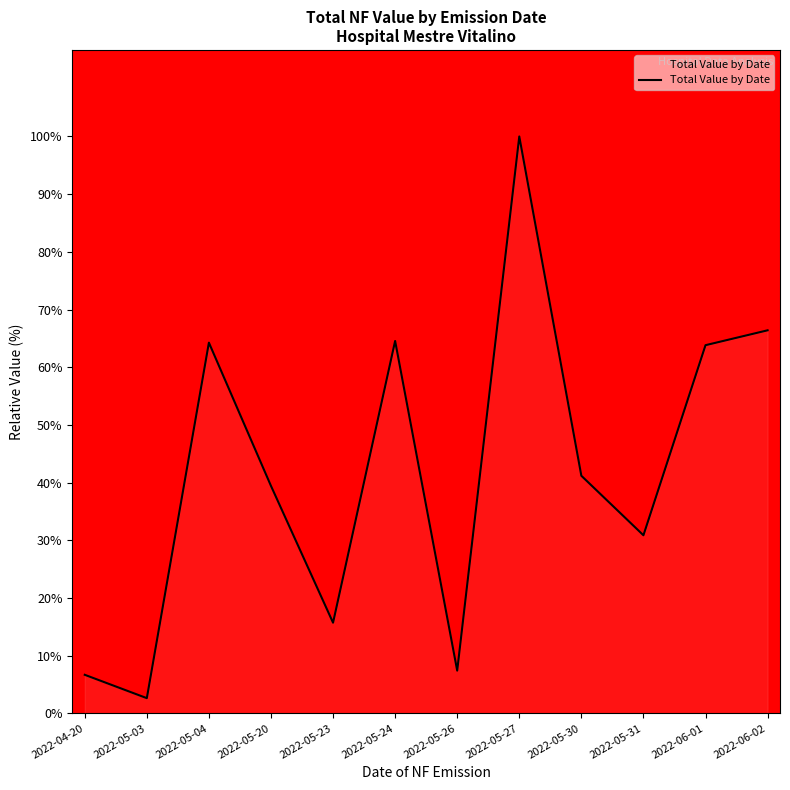

How many series are shown in this chart?

1